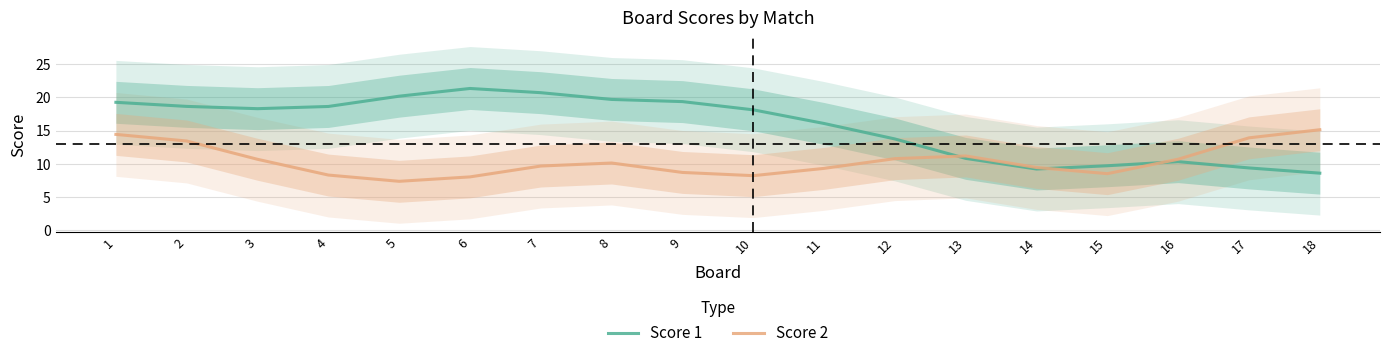

Rank the series at 4 from lowest to highest value.

Score 2, Score 1